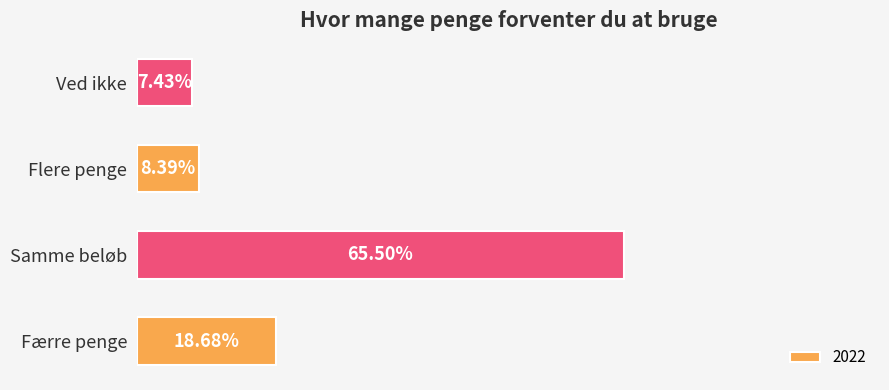

List the labels in order of value, smallest first.

Ved ikke, Flere penge, Færre penge, Samme beløb